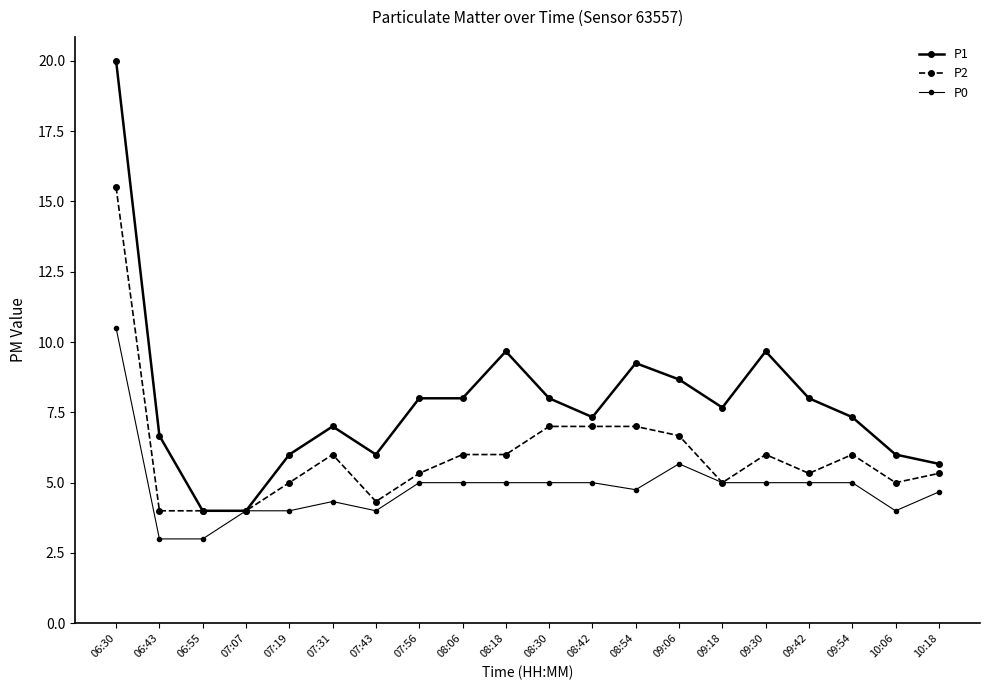

What is the spread (max minus min) of values at 09:30?

4.7